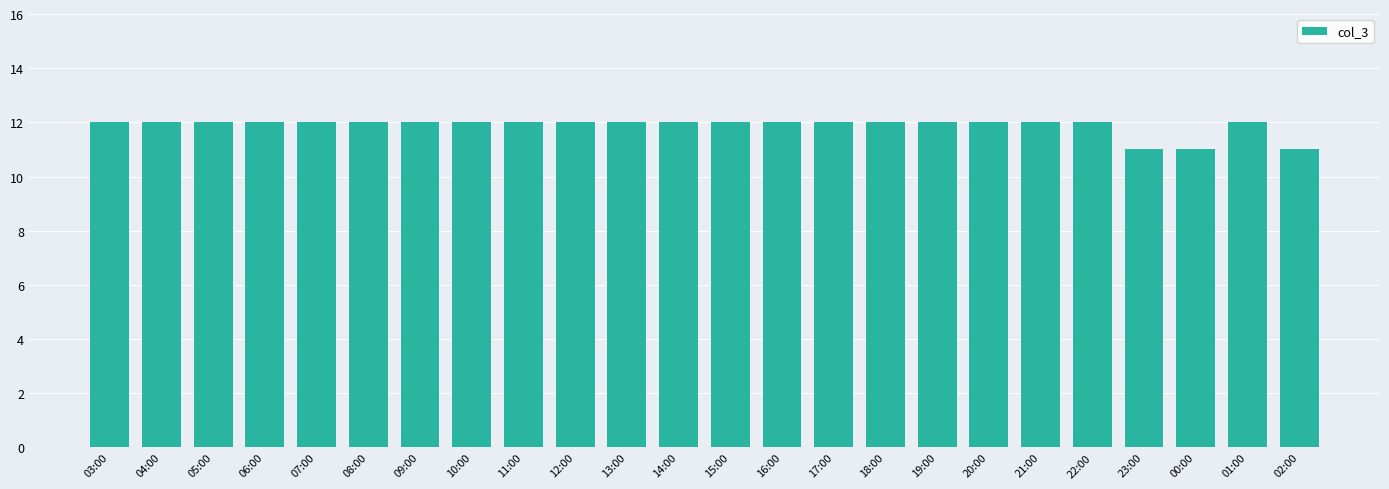

Count the number of data series in this chart.

1